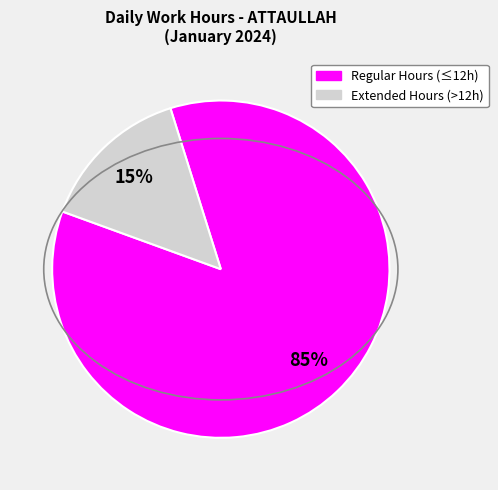

How many slices are in this pie chart?

2